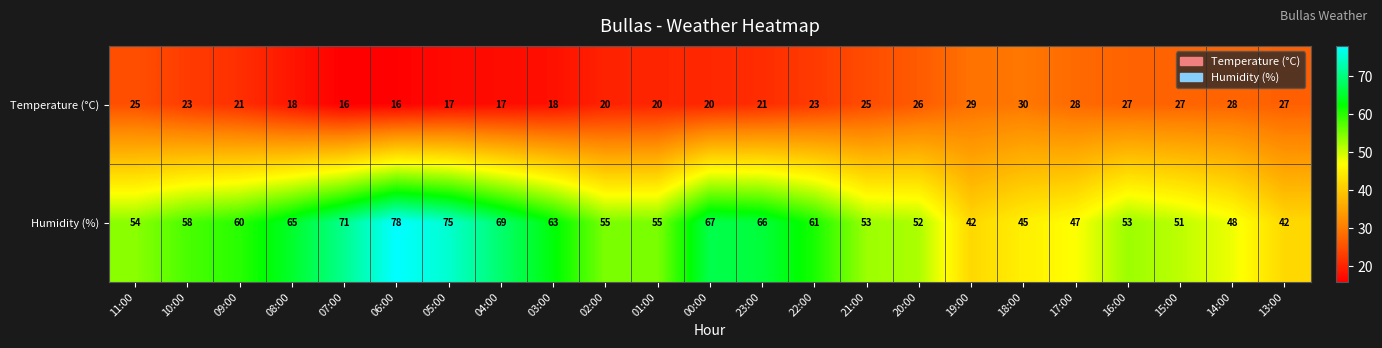

What is the maximum value for Temperature (°C)?

30